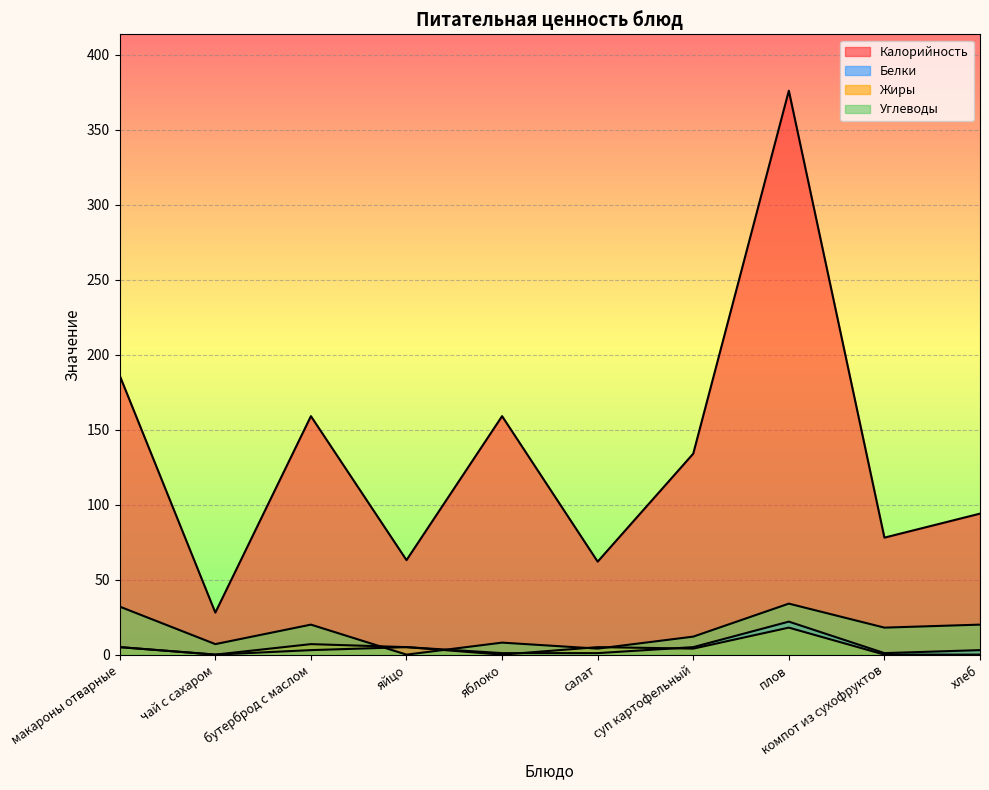

How many lines are shown in the chart?

4